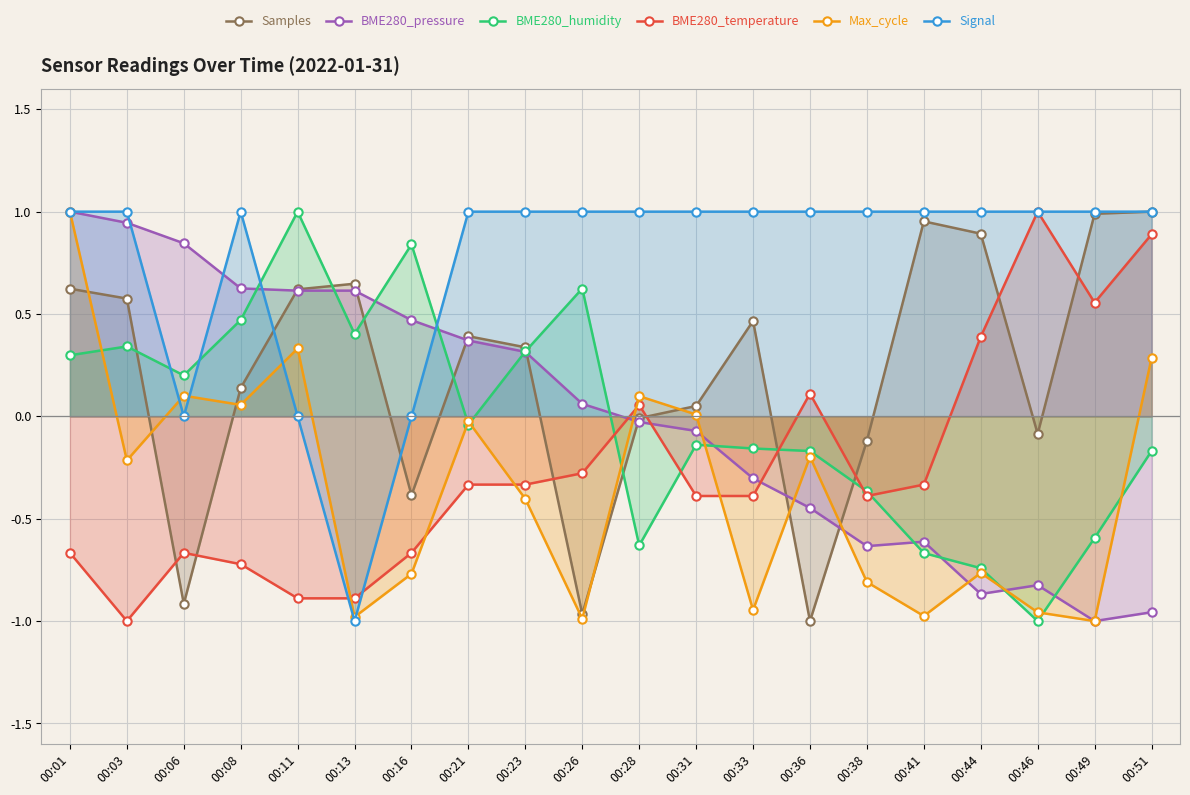

What are all the series names shown in the legend?

Samples, BME280_pressure, BME280_humidity, BME280_temperature, Max_cycle, Signal